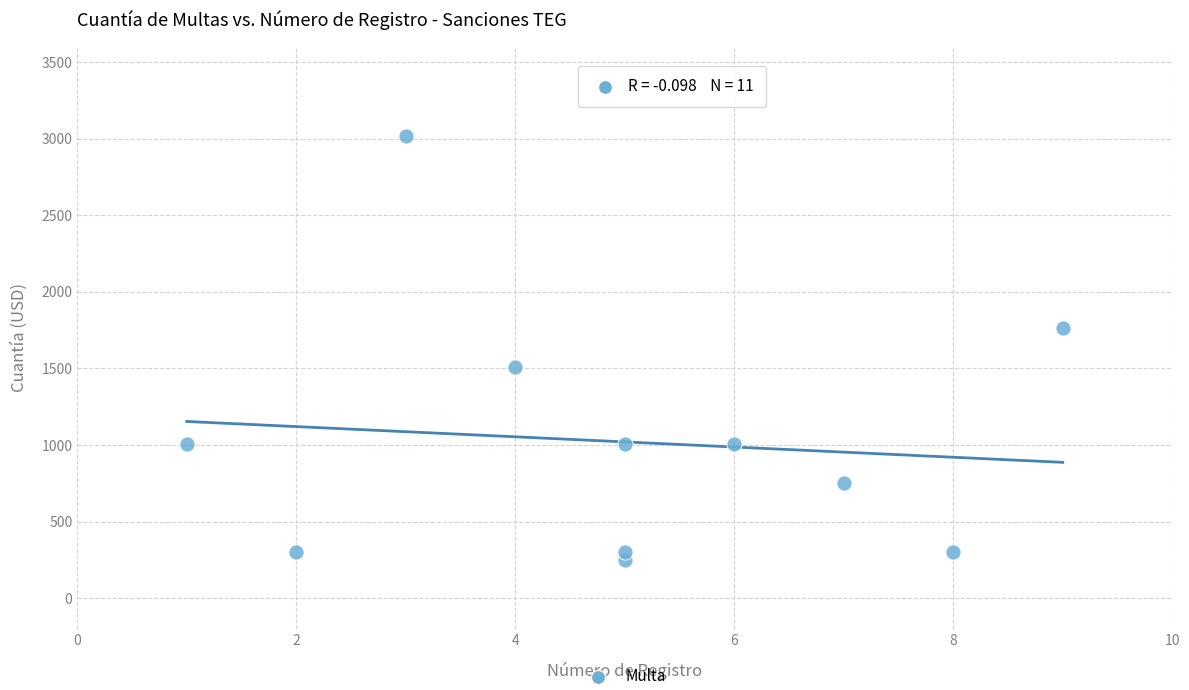

What is the range of Y values (max minus min)?

2768.7